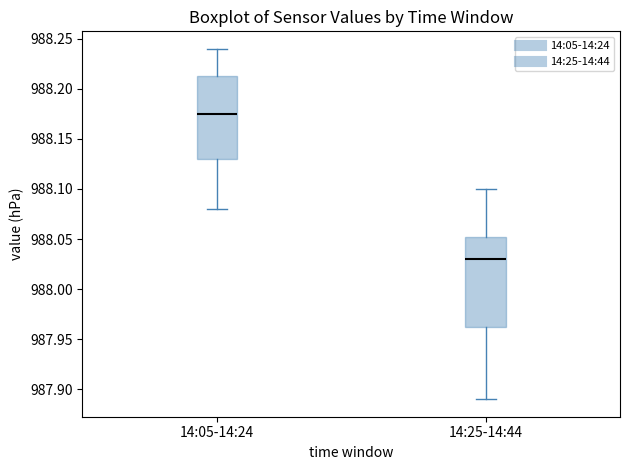

Reading left to right, transcribe this box plot: for each box, give where its median line is, the range the box spans, and where its two whiskers end, as read against the y-axis. The values are not printed on the chart, so give them approximately, as read against the axis.

14:05-14:24: median 988.175, box 988.130 to 988.215, whiskers 988.080 to 988.240
14:25-14:44: median 988.030, box 987.965 to 988.055, whiskers 987.890 to 988.100